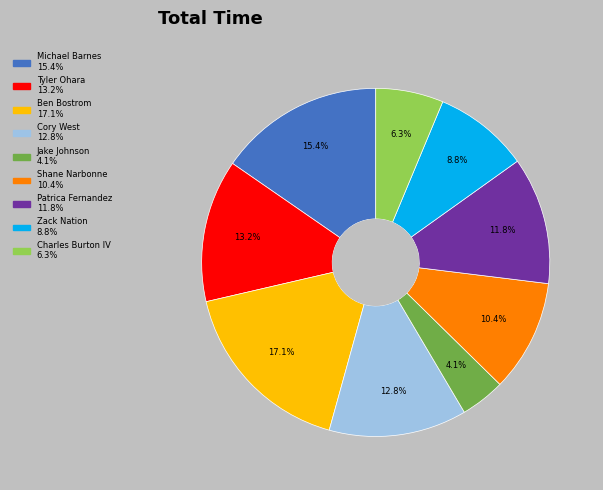

True or false: Michael Barnes accounts for 21% of the total.

False